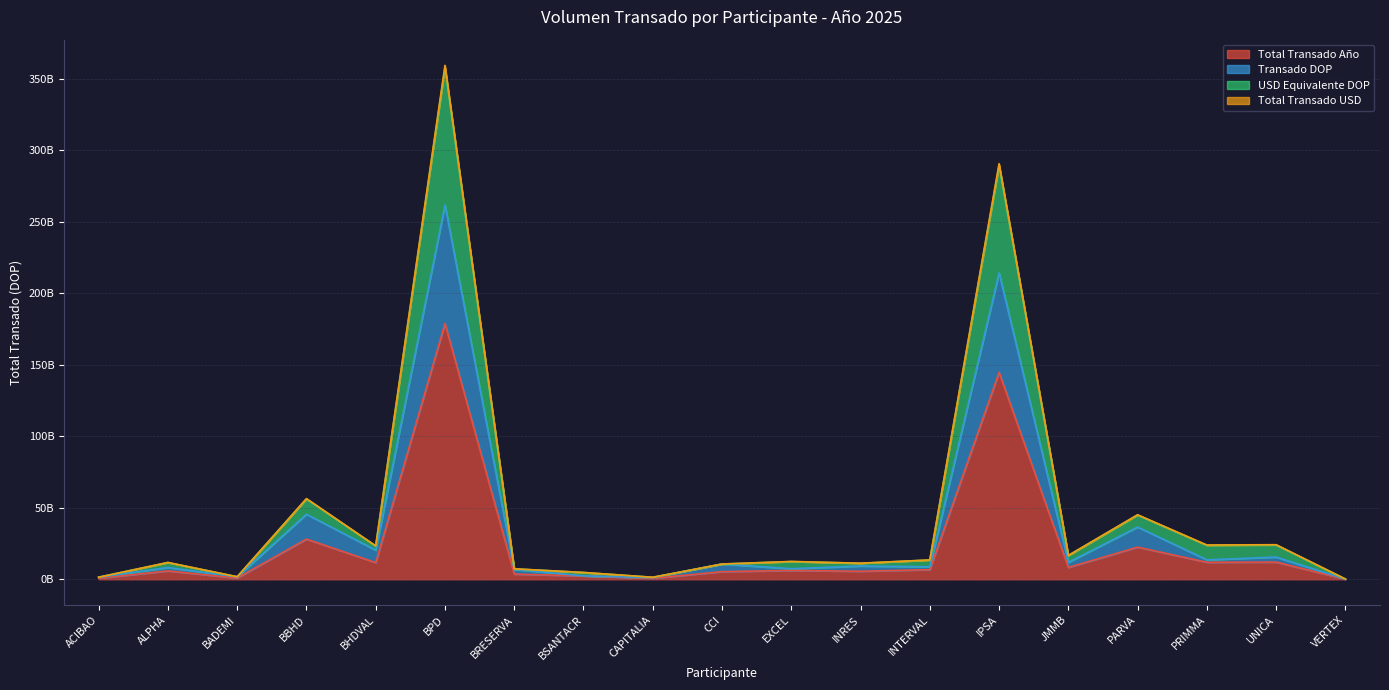

True or false: Total Transado Año and USD Equivalente DOP cross at least once.

False